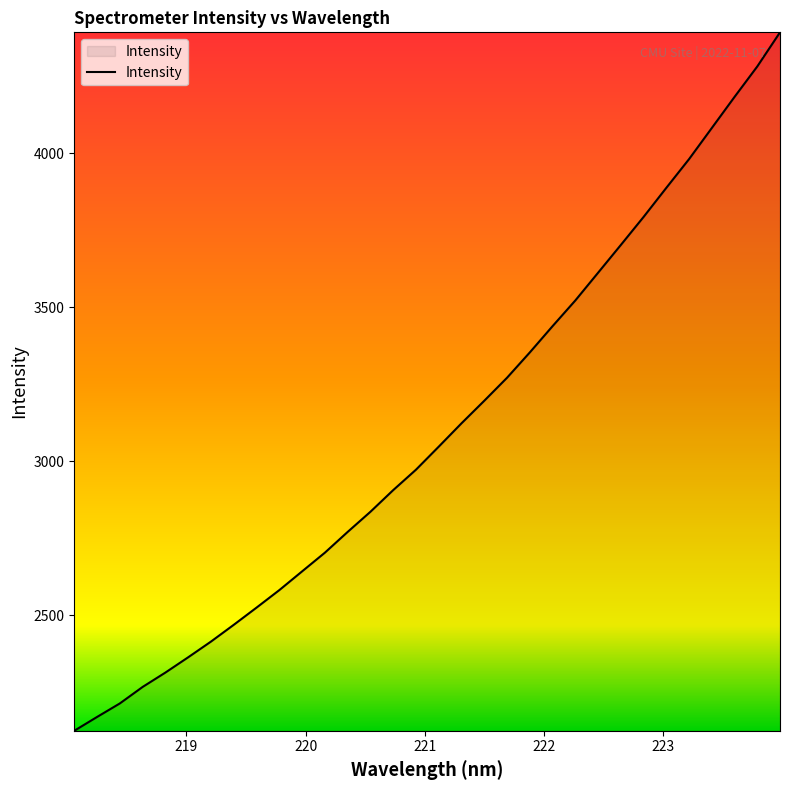

What is the greatest value displayed?

4393.0